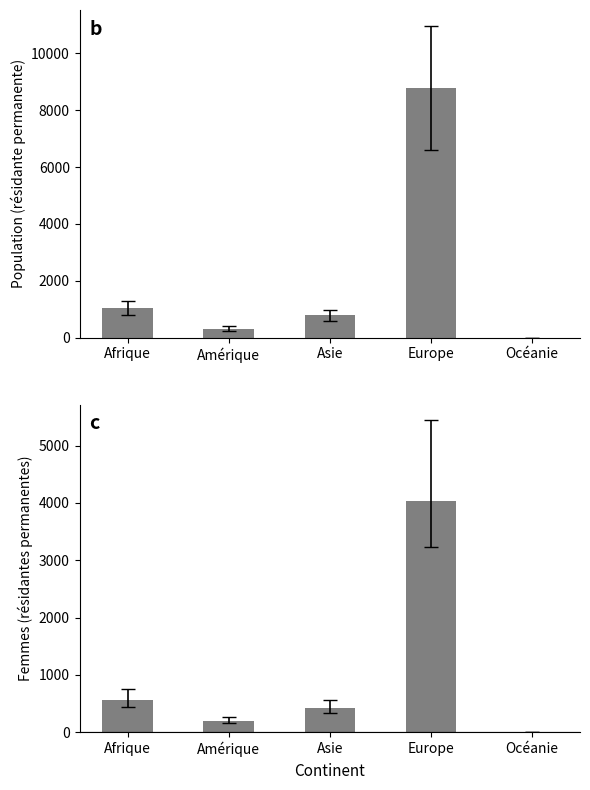

Are the bars grouped side by side (vs. stacked)?

Yes